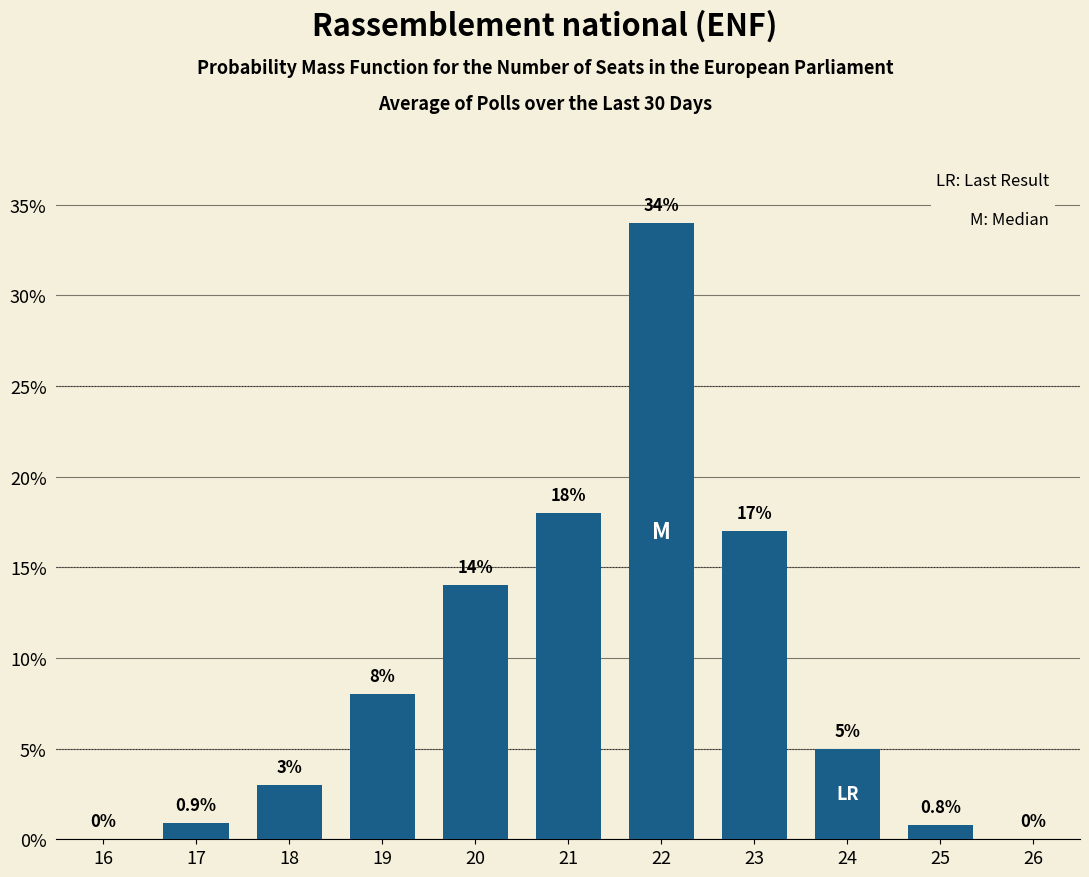

Reading left to right, extract all data points from this chart.

16=0.0	17=0.9	18=3.0	19=8.0	20=14.0	21=18.0	22=34.0	23=17.0	24=5.0	25=0.8	26=0.0